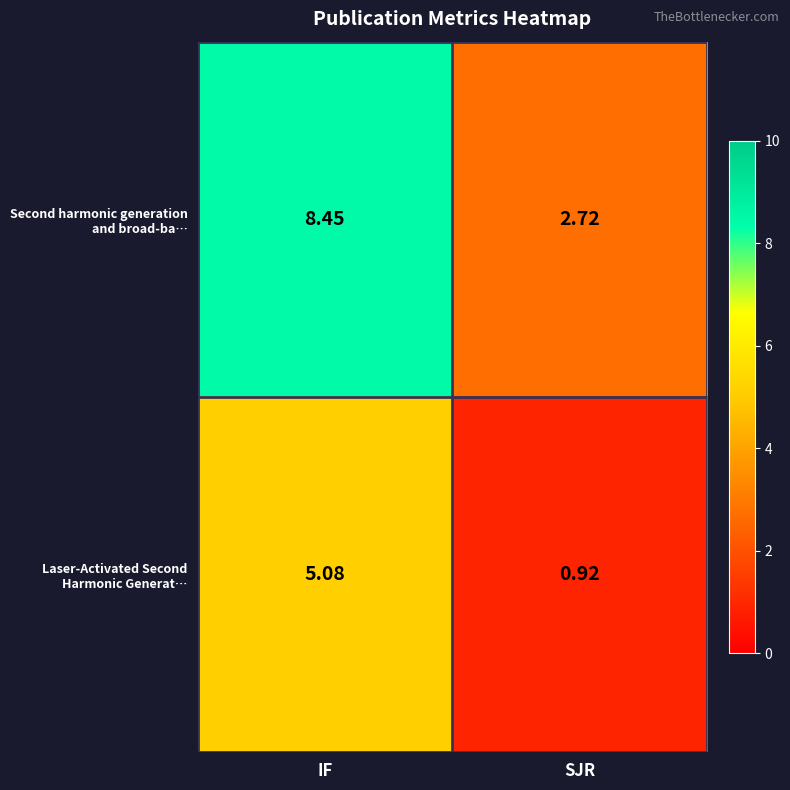

Which category has the lowest value across all series?

SJR